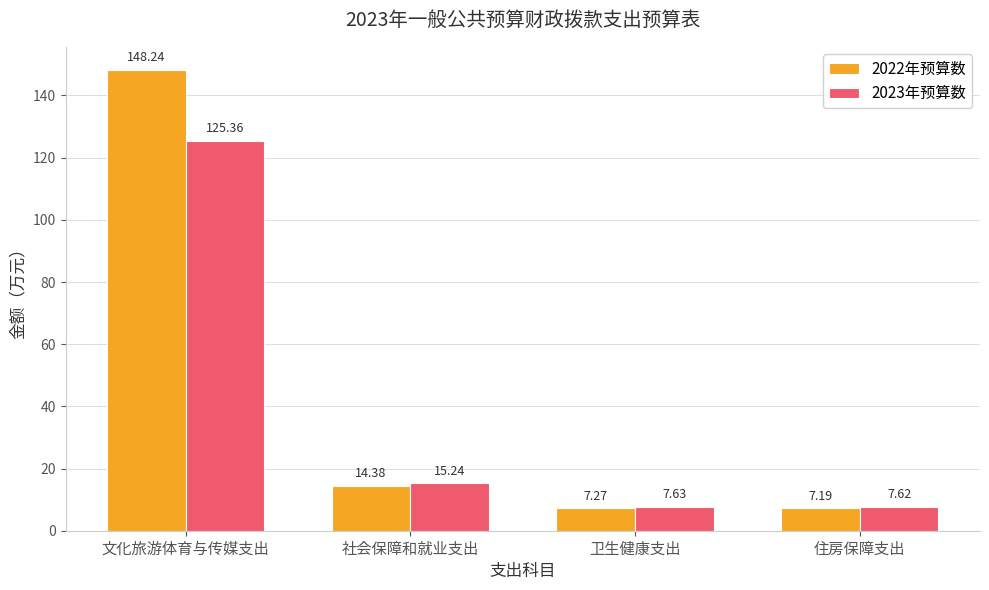

What is the value of the 2022年预算数 bar at the 1st from the left?

148.2